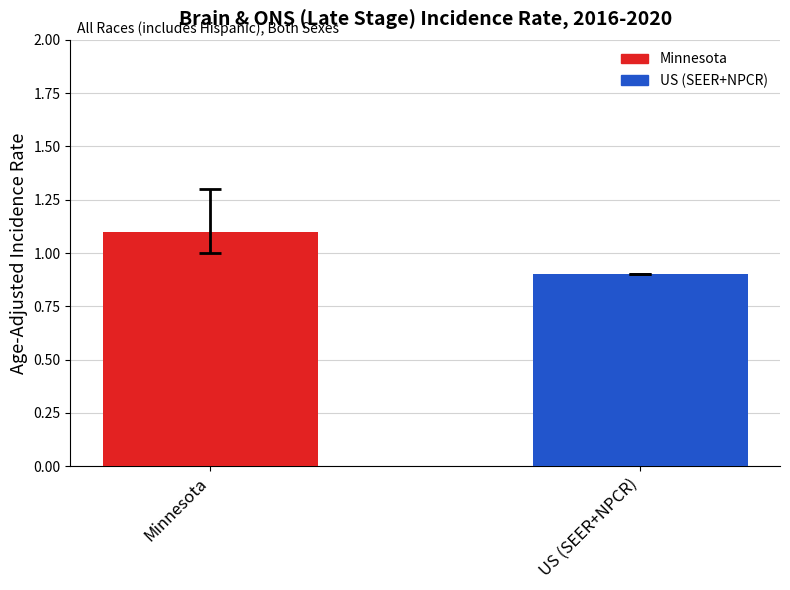

Count the values in the range 0 to 1.

1